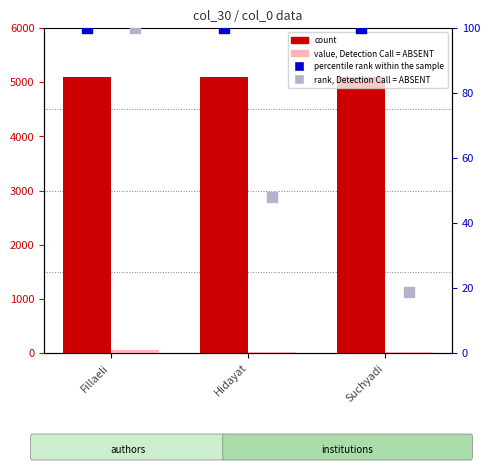

Which series has the widest spread of Y values?

rank, Detection Call = ABSENT